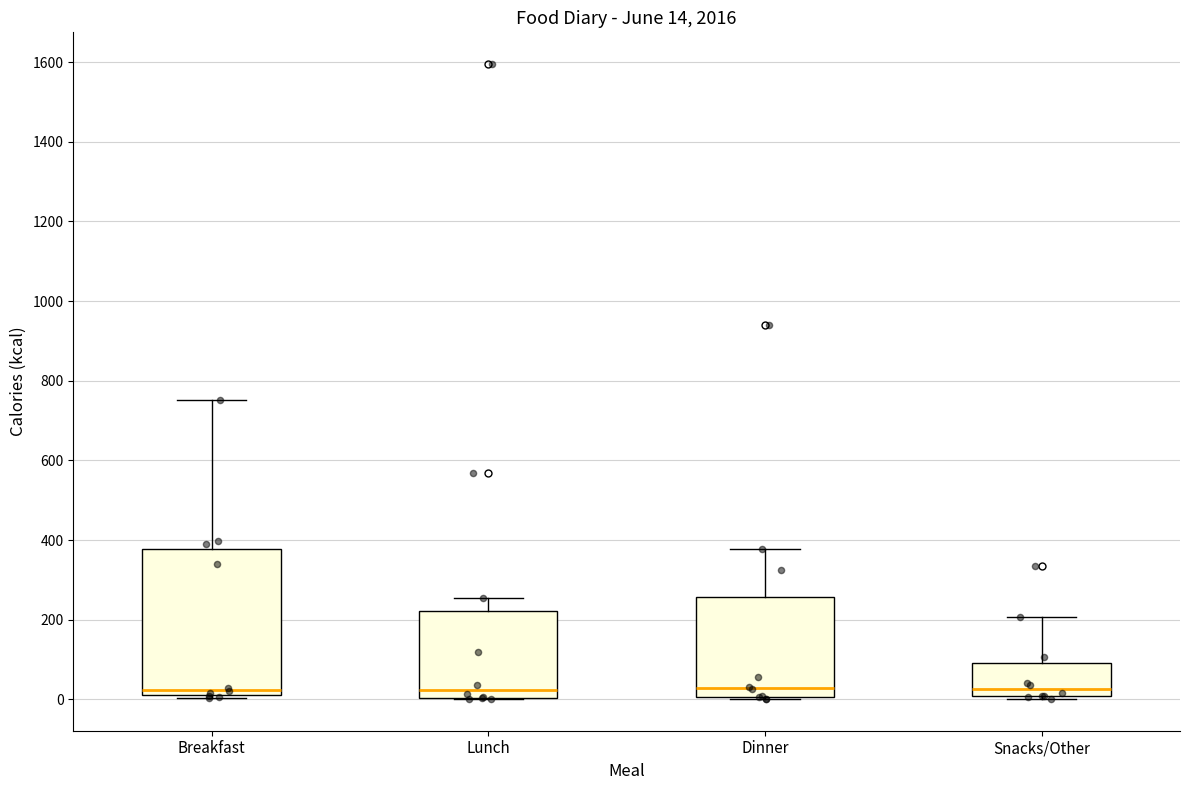

Comparing the boxes themselves (not the whiskers), which one is the tallest?

Breakfast